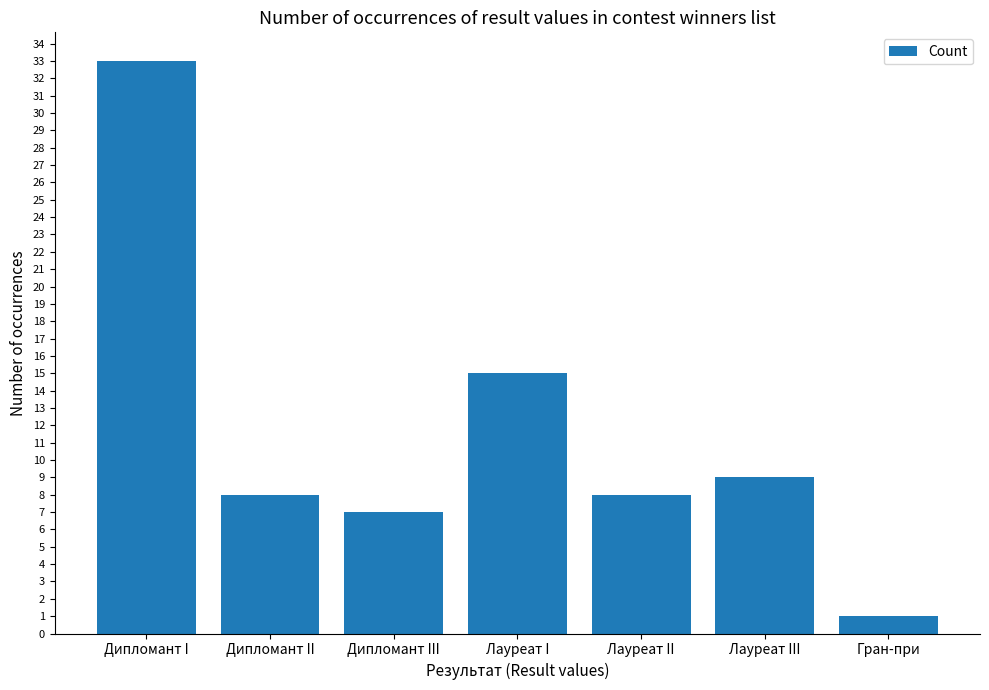

The chart shows a value of 33 at Дипломант I. True or false?

True